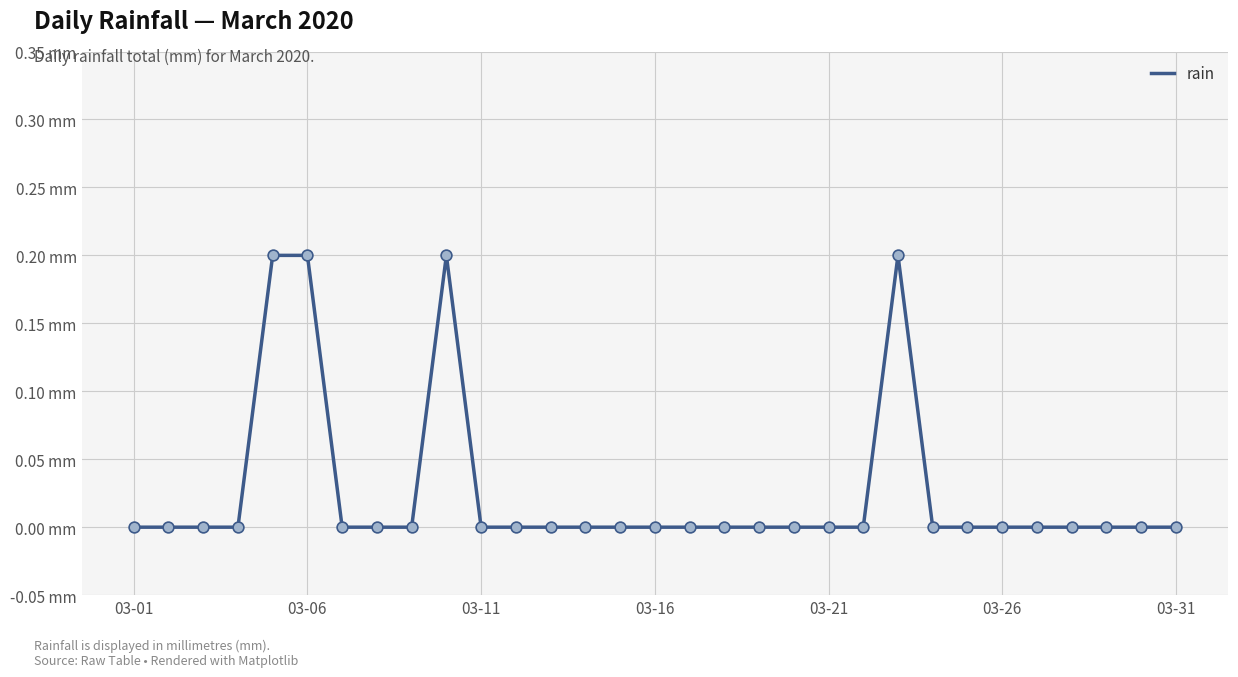

Does the chart have visible grid lines?

Yes